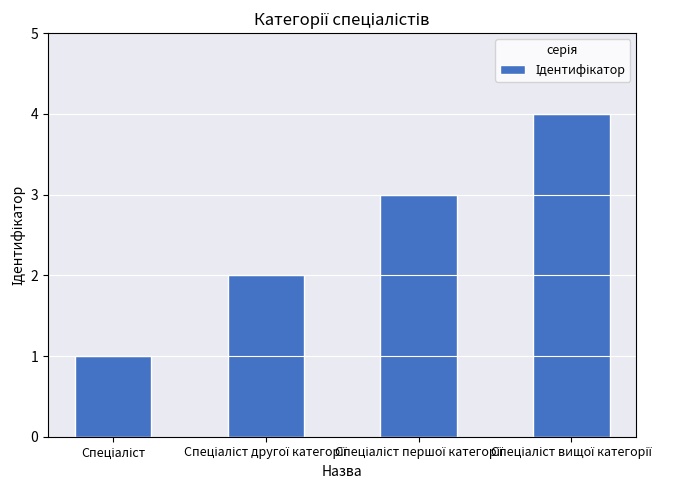

How many values are between 2 and 4?

3